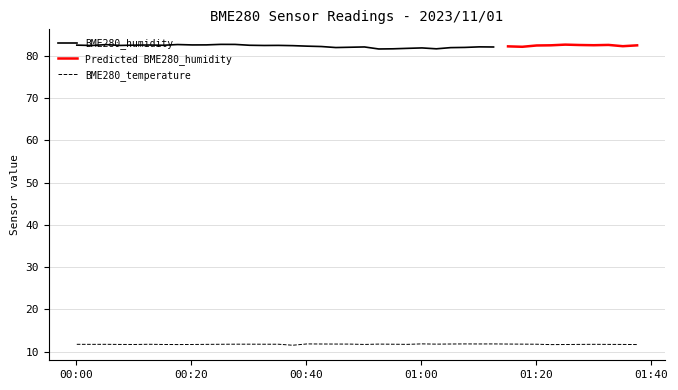

What is the minimum value for BME280_temperature?

11.5